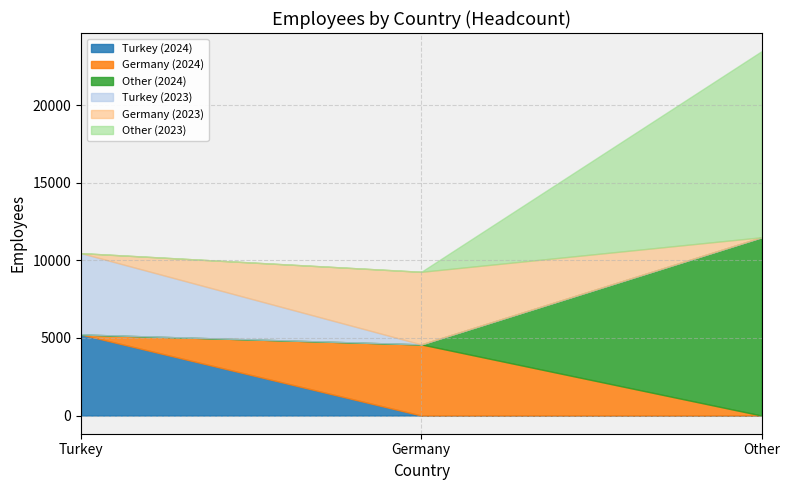

Reading left to right, what are all the values shown in this chart?

2024: Turkey=5221	Germany=4581	Other=11484
2023: Turkey=5239	Germany=4676	Other=11984